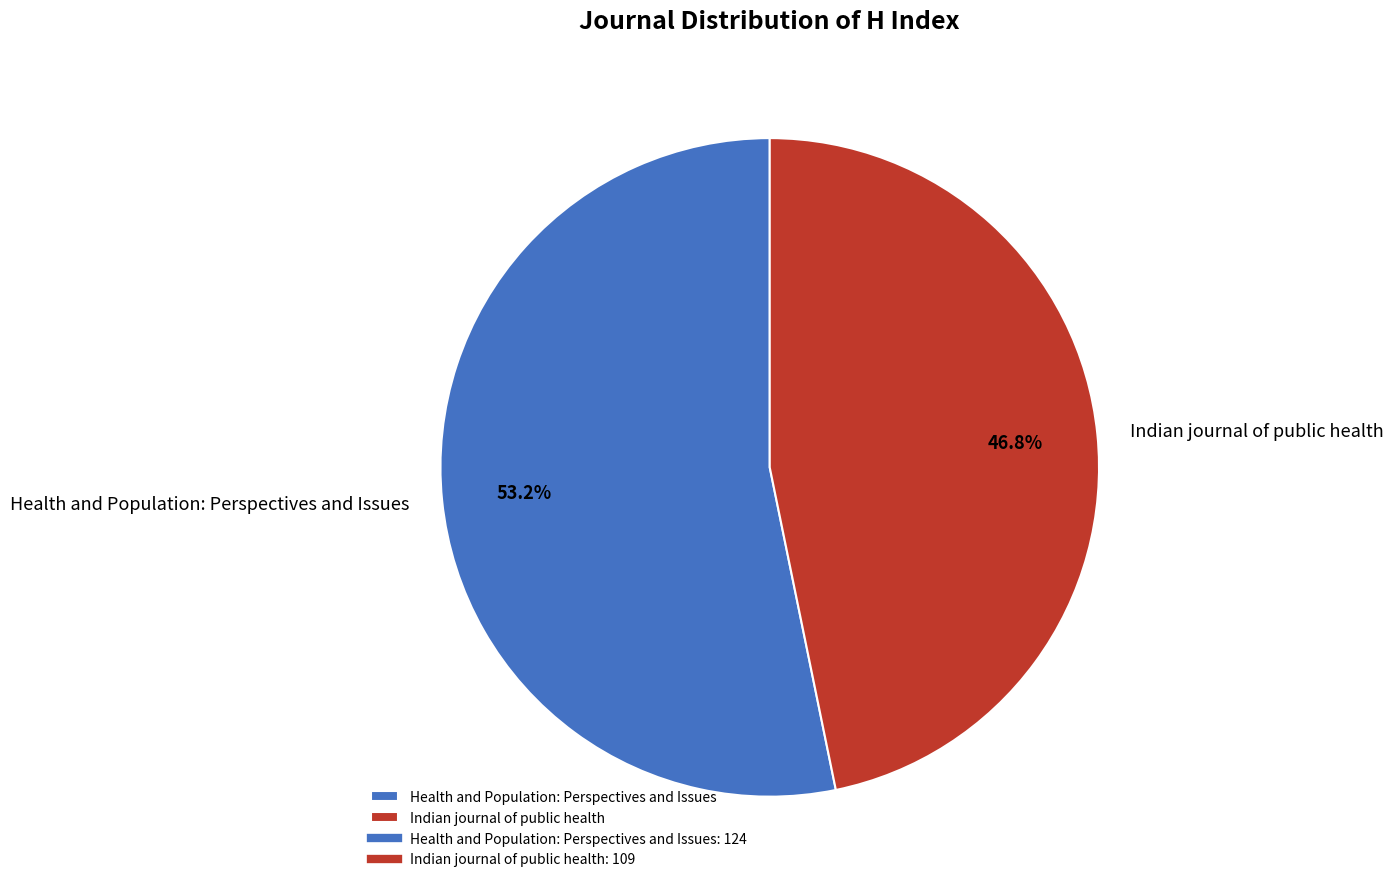

Does Indian journal of public health account for over 50% of the chart?

No